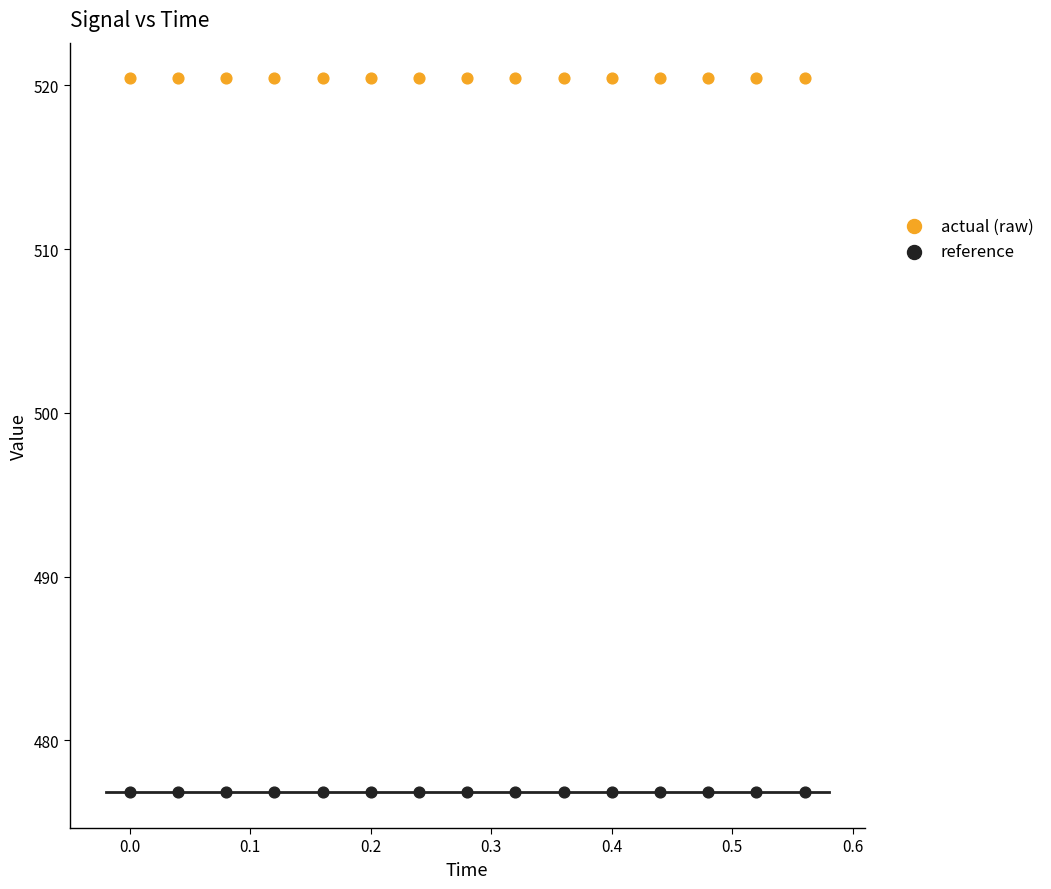

Which series contains the lowest Y value?

reference